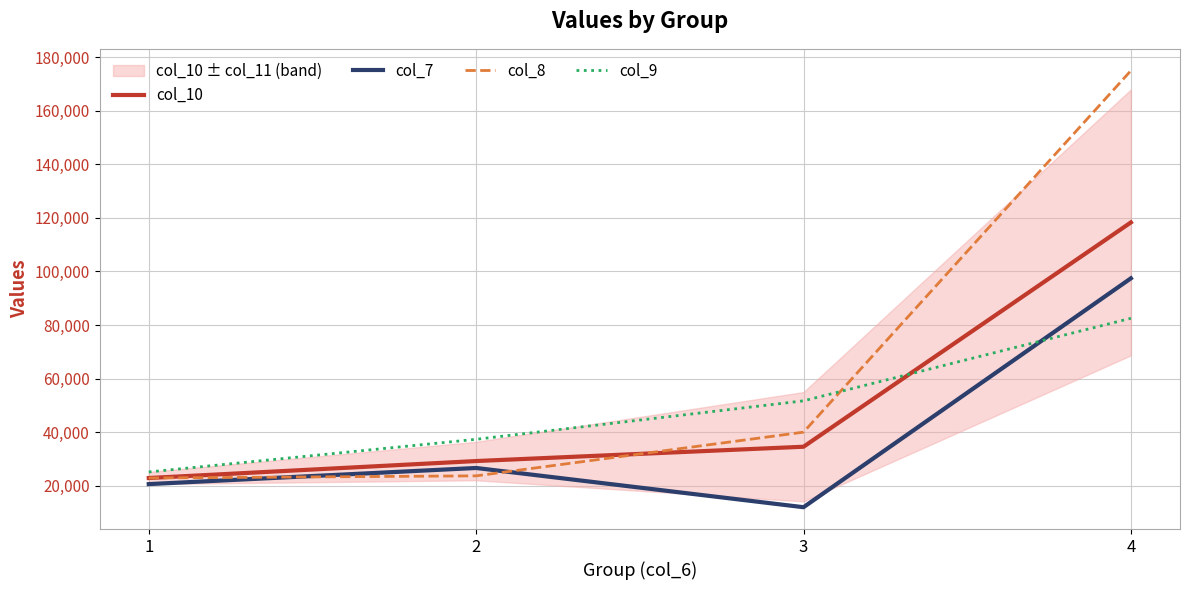

The value of col_7 at 3 is 11986.8. True or false?

True